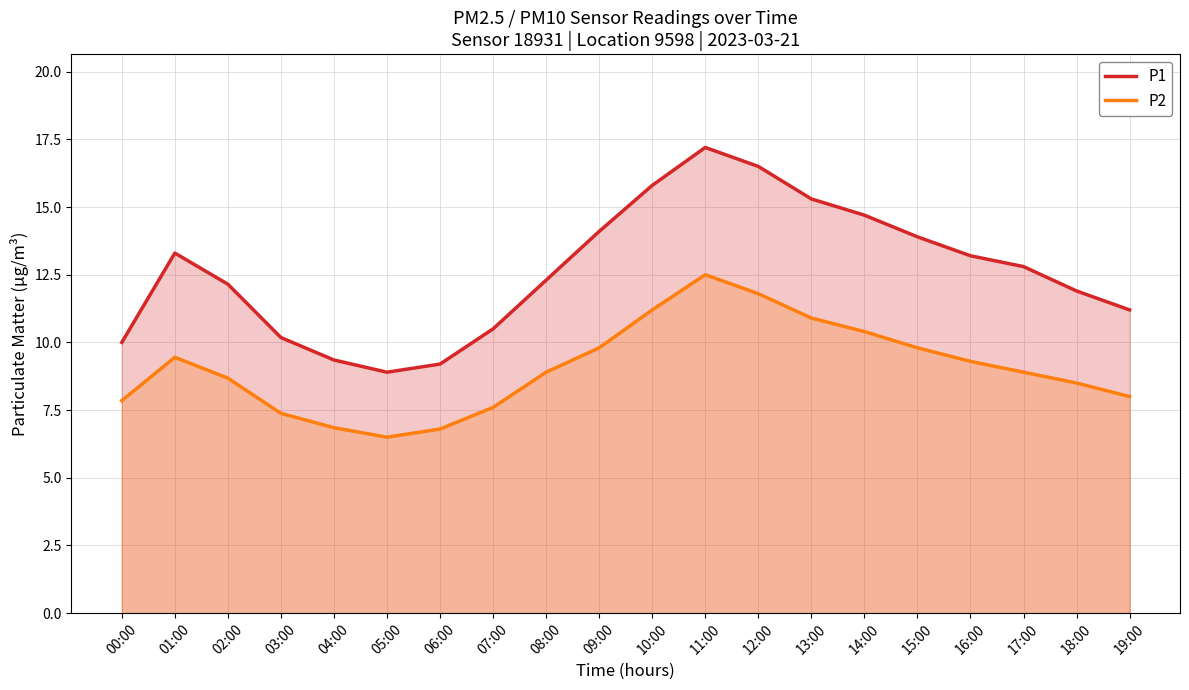

Reading left to right, extract all data points from this chart.

P1: 10.0	13.3	12.2	10.2	9.3	8.9	9.2	10.5	12.3	14.1	15.8	17.2	16.5	15.3	14.7	13.9	13.2	12.8	11.9	11.2
P2: 7.8	9.4	8.7	7.4	6.8	6.5	6.8	7.6	8.9	9.8	11.2	12.5	11.8	10.9	10.4	9.8	9.3	8.9	8.5	8.0